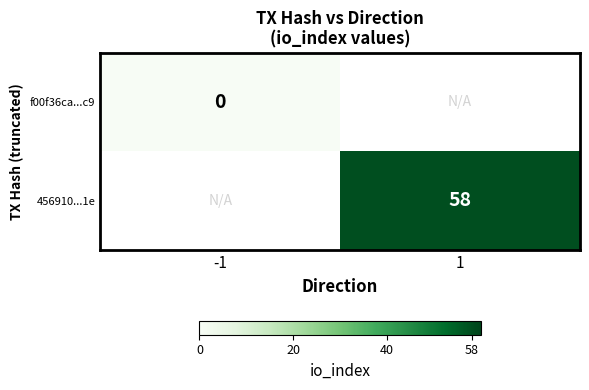

The value of 456910...1e at 1 is 22. True or false?

False